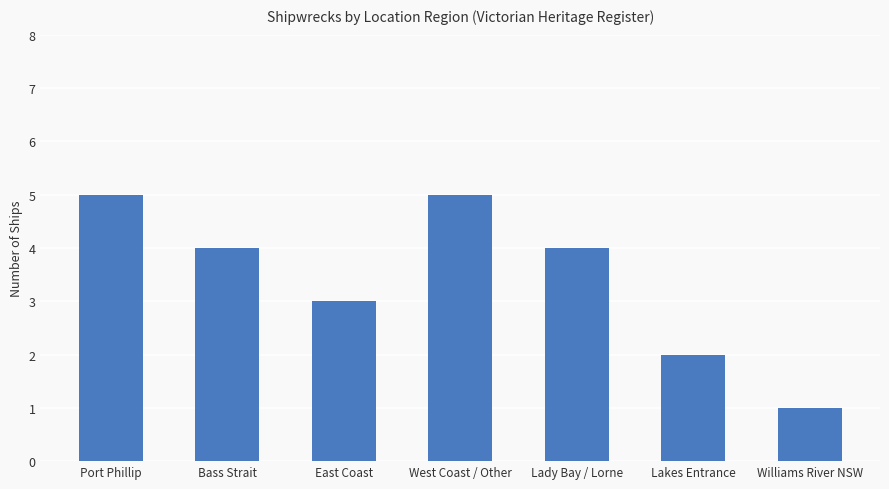

Count the values in the range 2 to 5.

6